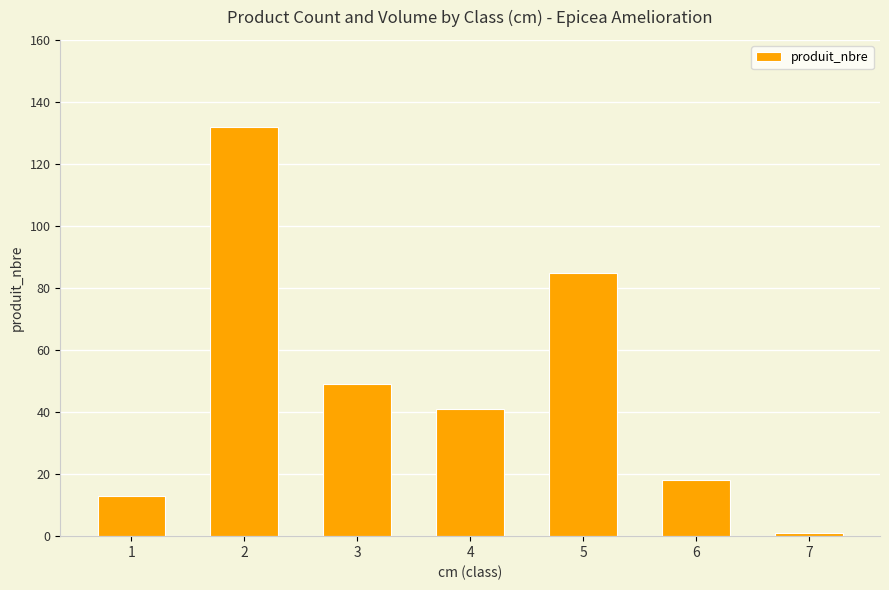

Are the bars horizontal?

No